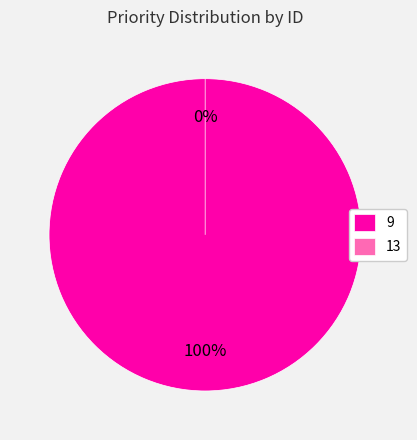

Count the number of slices in the pie.

2